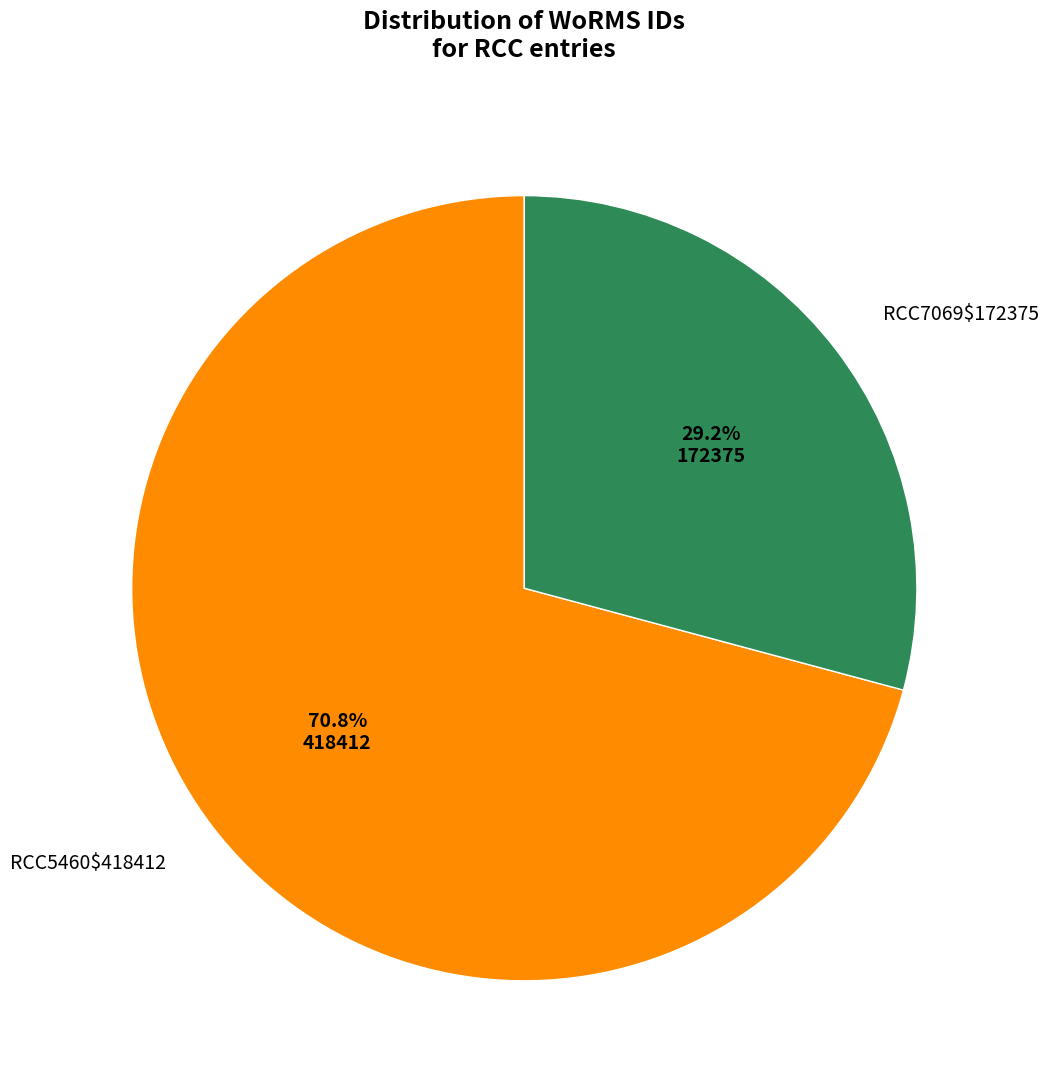

Does any single category account for the majority?

Yes